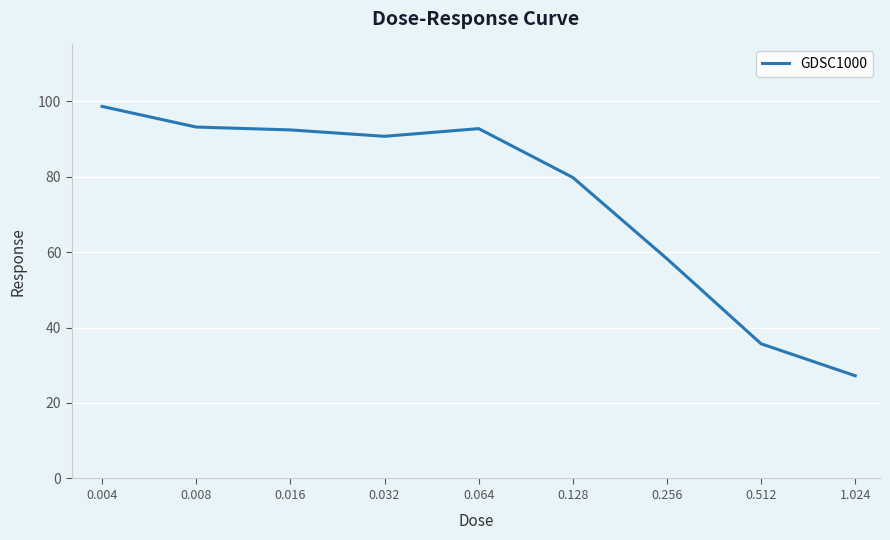

What is the greatest value displayed?

98.6